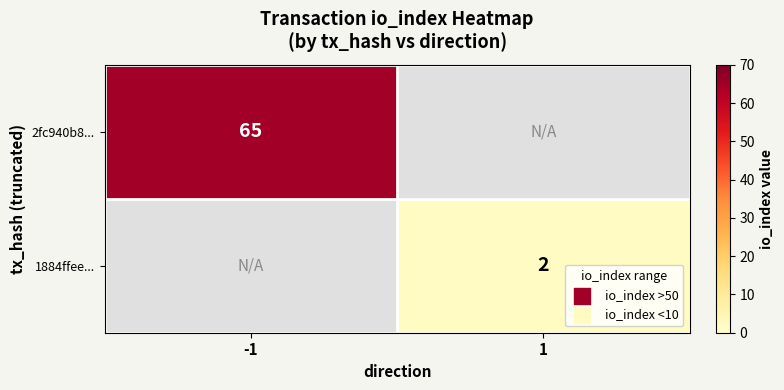

The value of 2fc940b8... at -1 is 91. True or false?

False